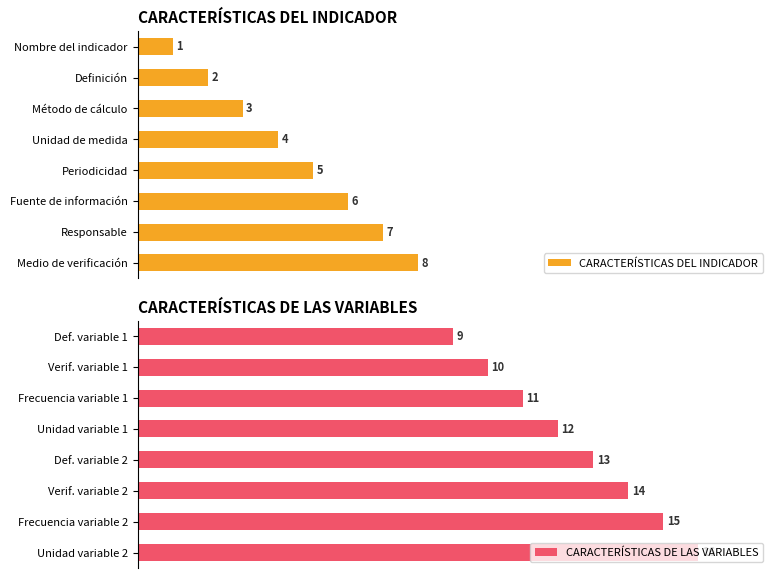

Count the number of categories in the chart.

8